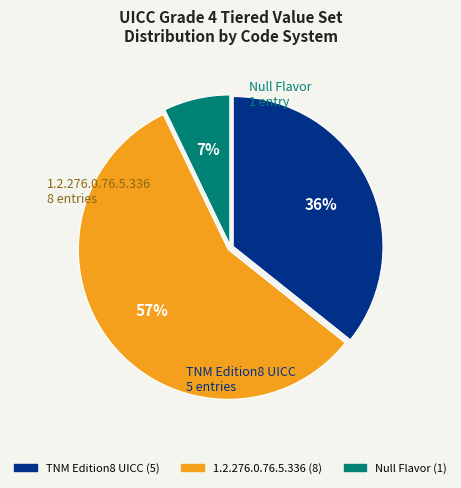

To the nearest percent, what is the difference between the largest and smallest slice percentages?

50%